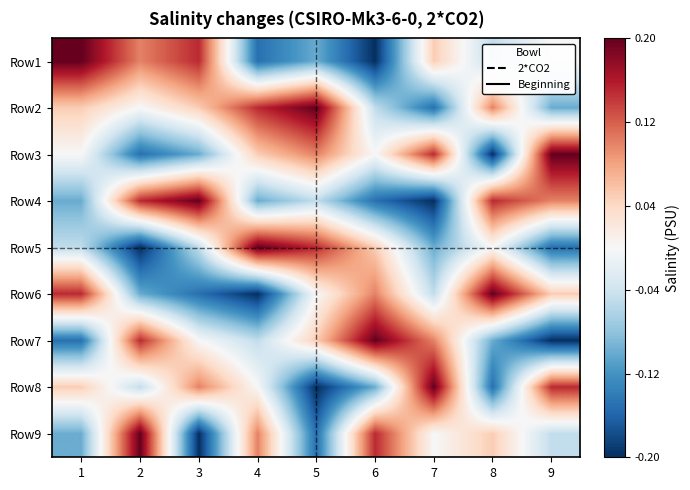

How many series are shown in this chart?

9